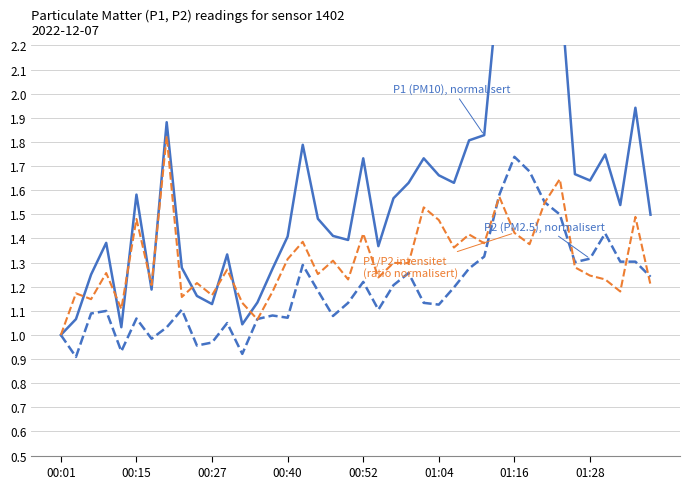

What is the minimum value shown in the chart?

0.9